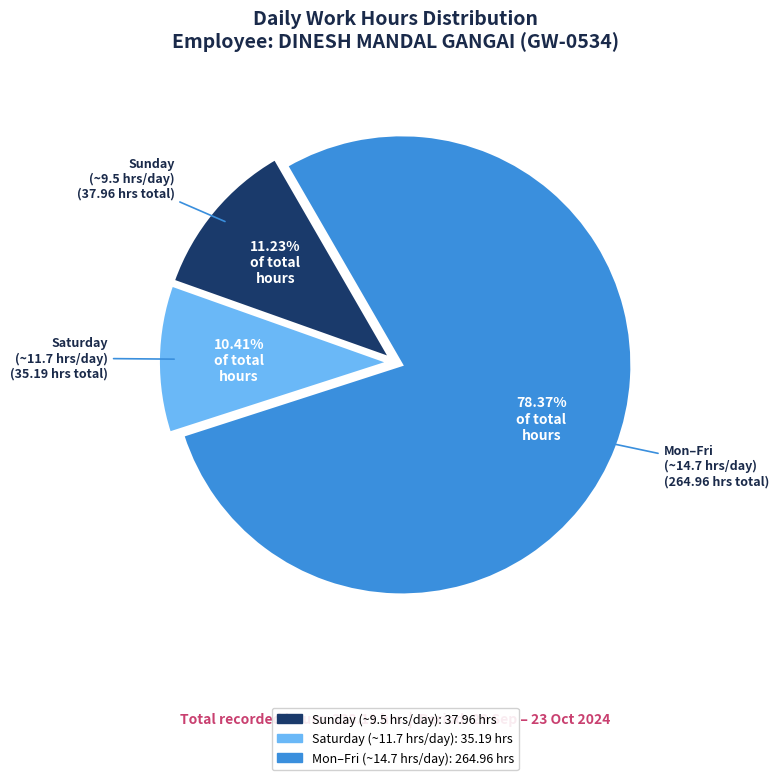

To the nearest percent, what is the average slice percentage?

33%